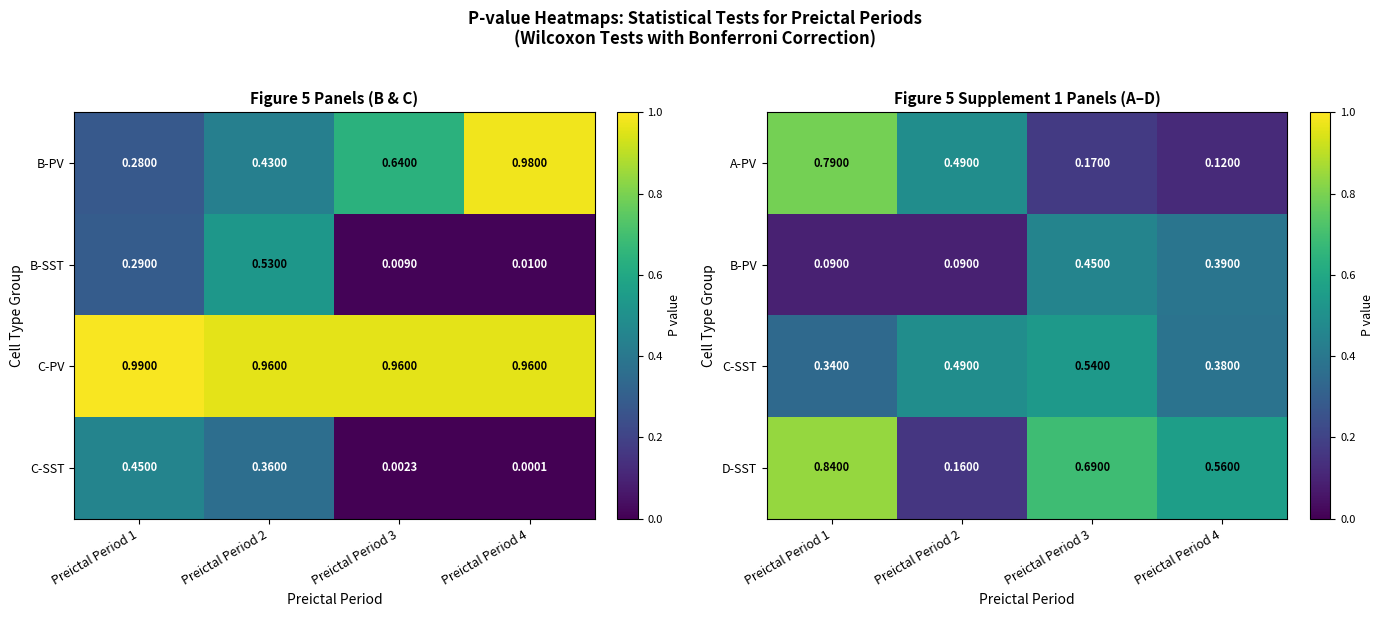

What is the approximate value of C-SST at Preictal Period 3?

0.5